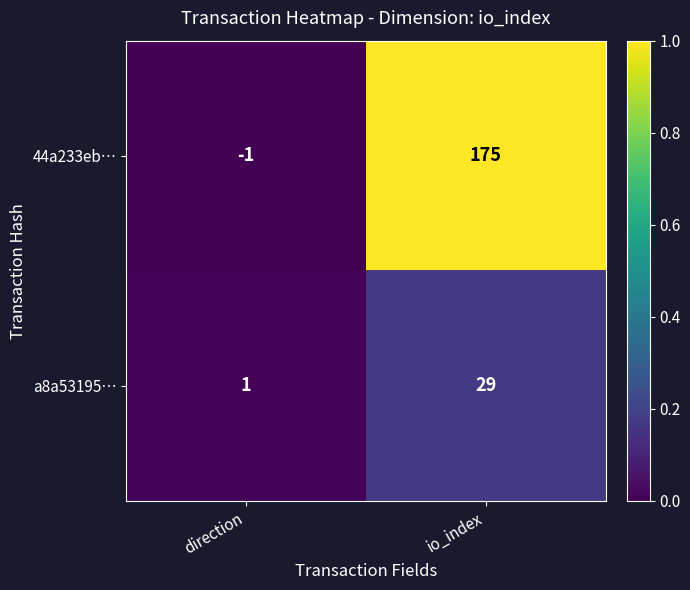

At which label does 44a233eb… reach its peak?

io_index